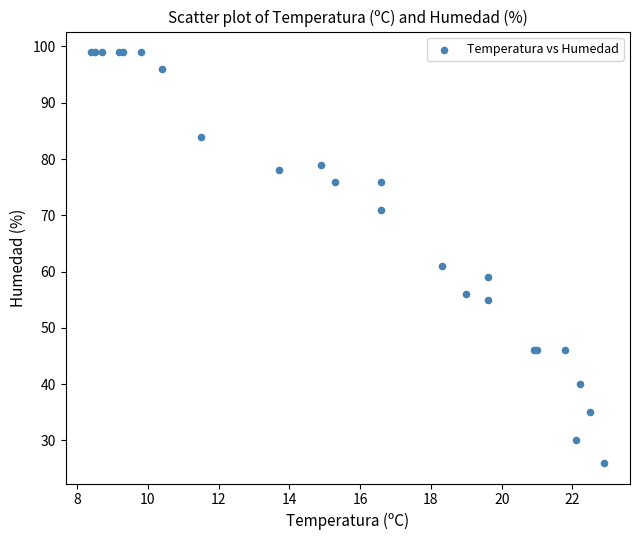

What Y value in the scatter plot is closest to 62?

61